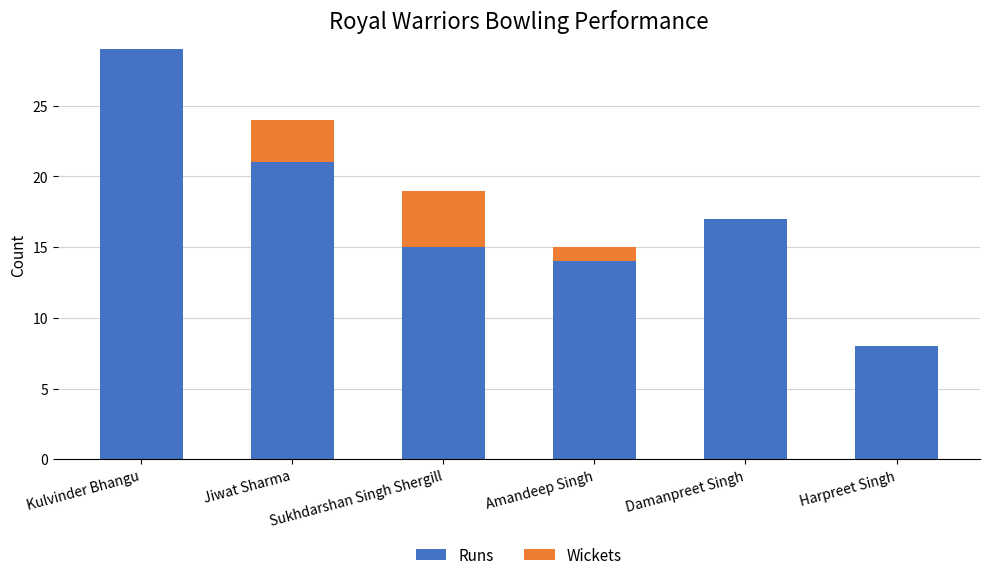

What value does the Runs series have at Amandeep Singh, to the nearest 10?

10